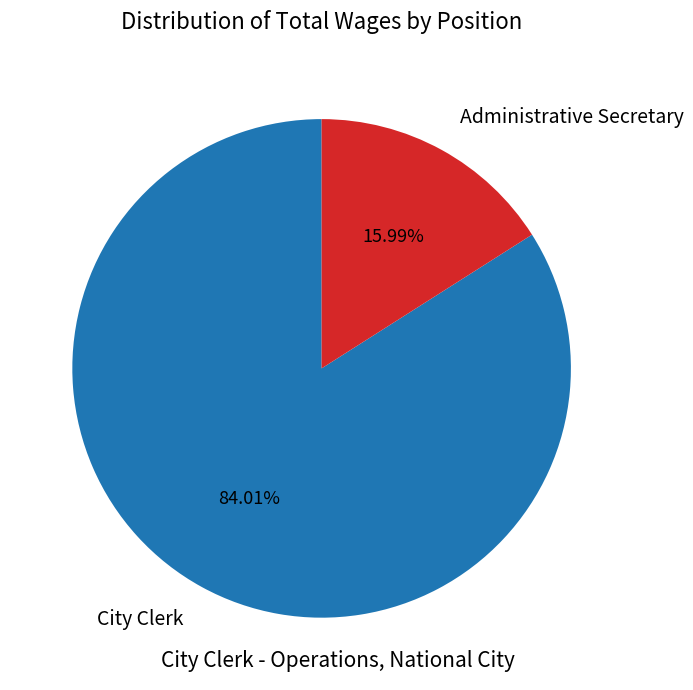

True or false: City Clerk accounts for 84% of the total.

True